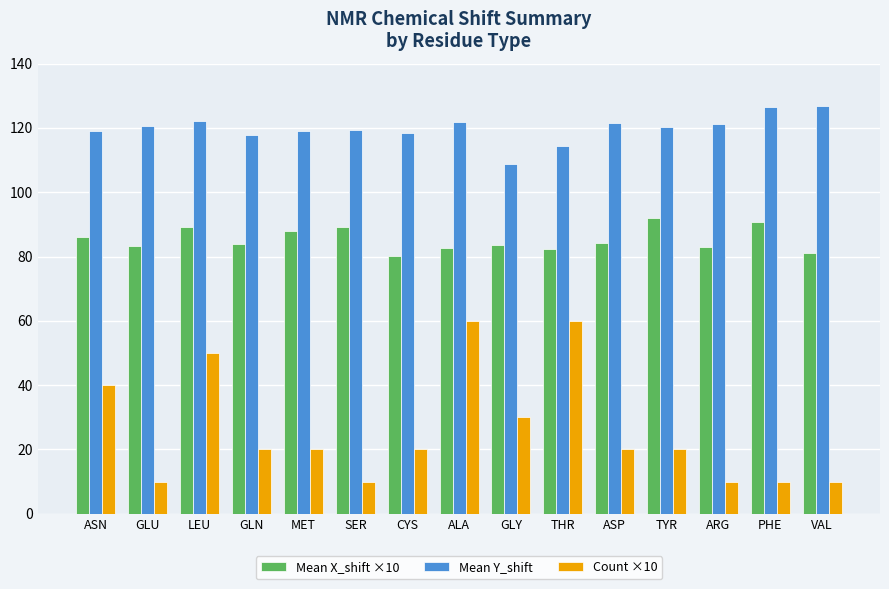

Is it true that Mean Y_shift equals 43.4 at ASP?

False